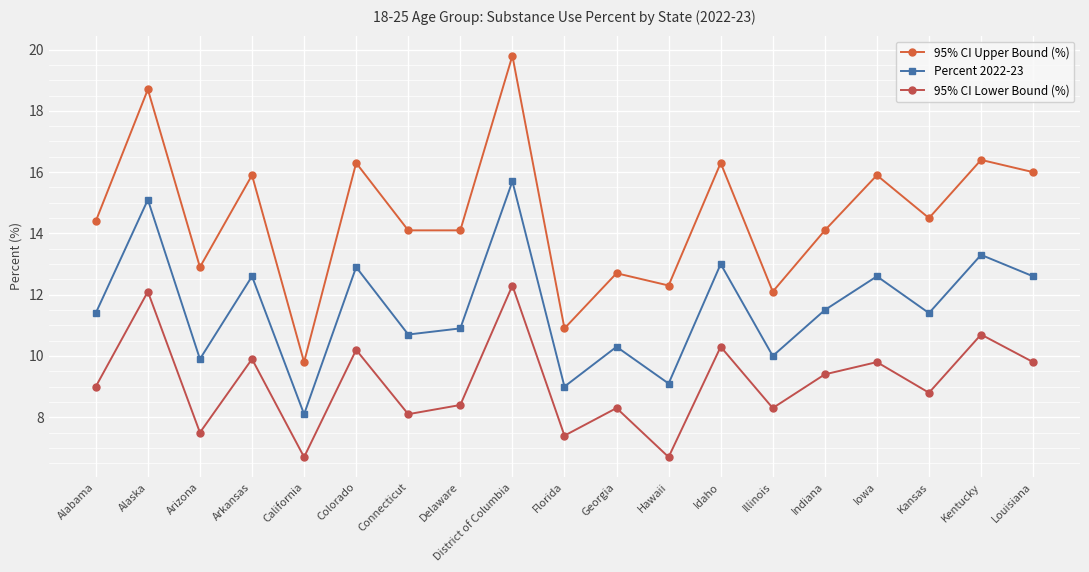

Is it true that 95% CI Upper Bound (%) equals 18.3 at Hawaii?

False